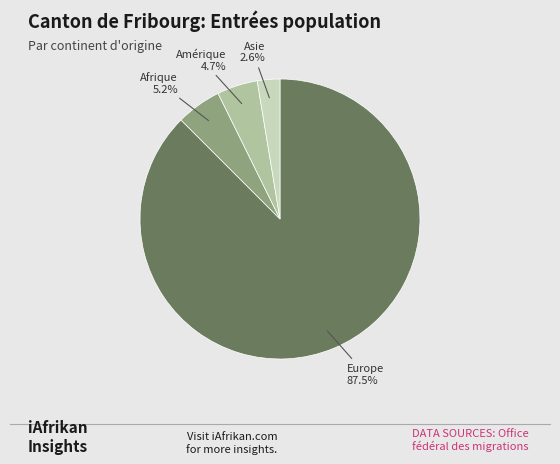

Count the number of slices in the pie.

4